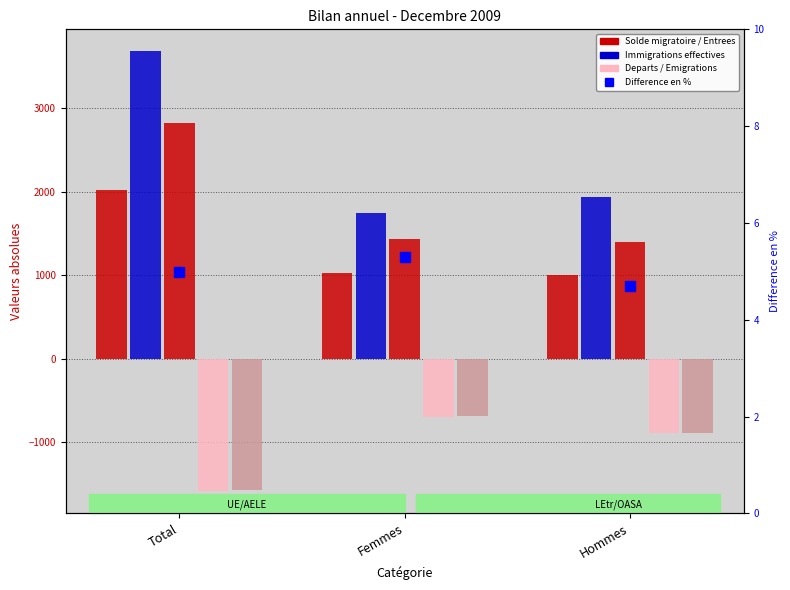

What is the value of the Solde migratoire bar at the 1st from the left?

2022.0